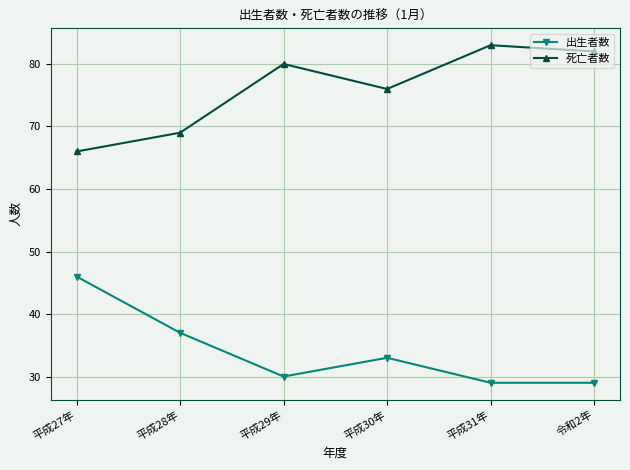

Which series changed the most between 平成27年 and 令和2年?

出生者数